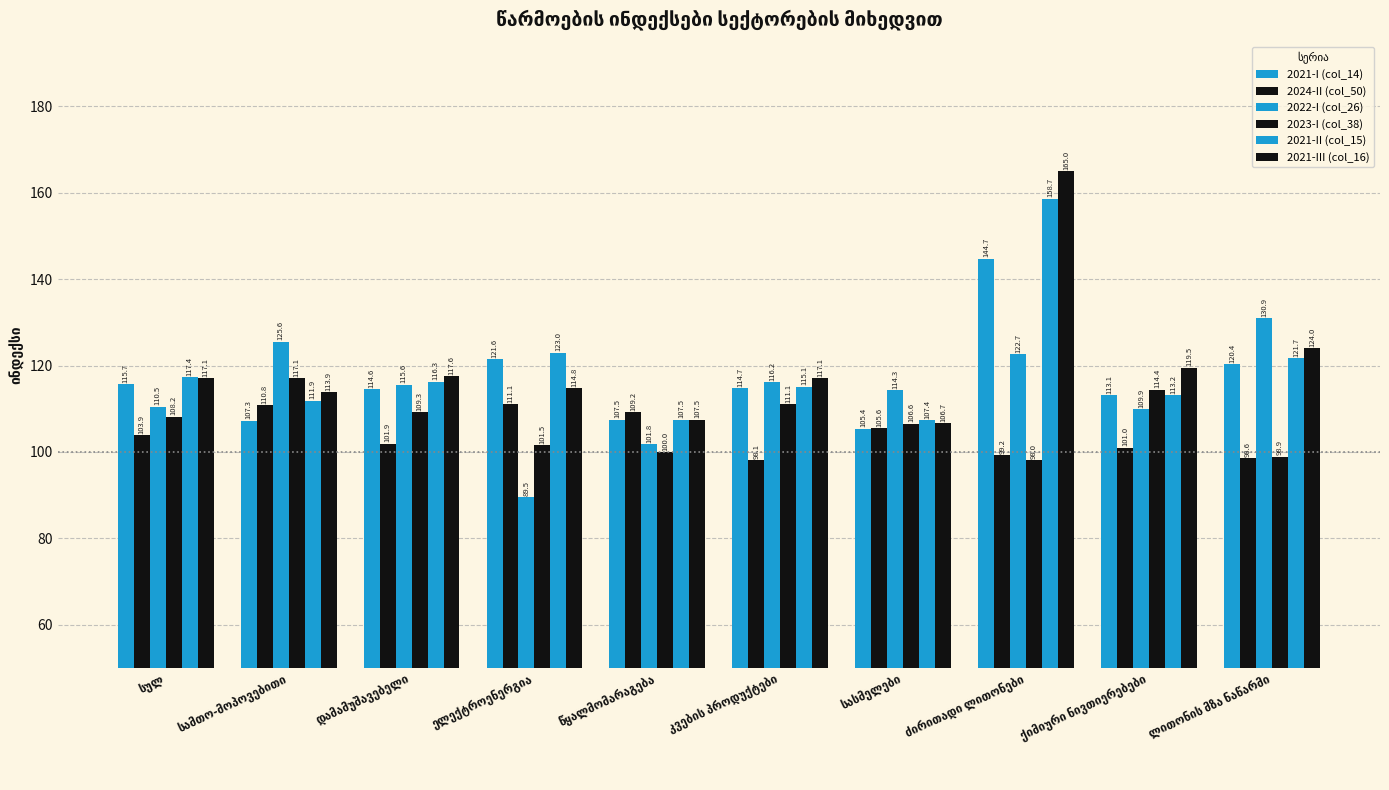

What is the label of the 7th bar from the right?

ელექტროენერგია